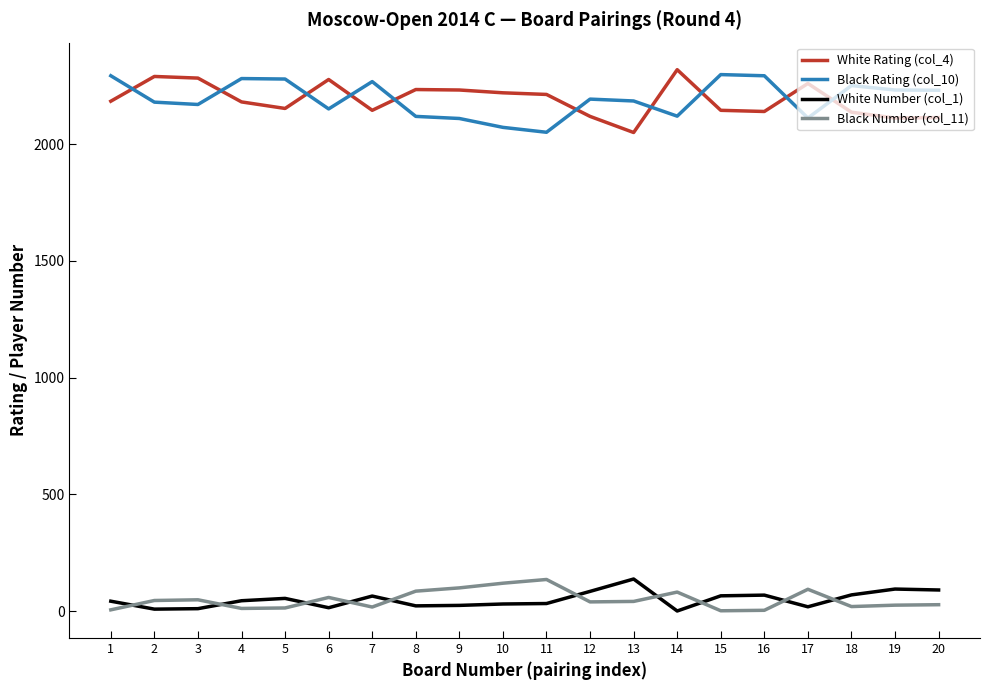

What is the difference between the second highest and second lowest values in the Black Rating (col_10) series?

221